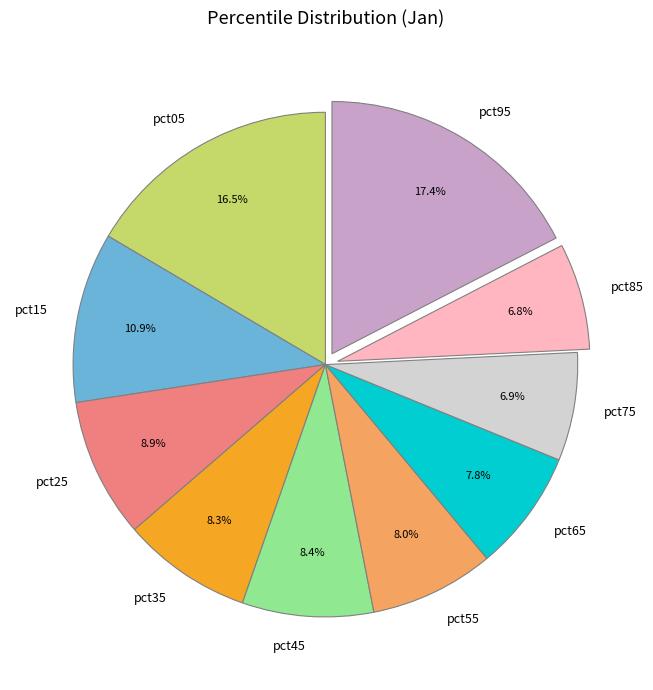

What percentage is the pct85 slice, to the nearest percent?

7%